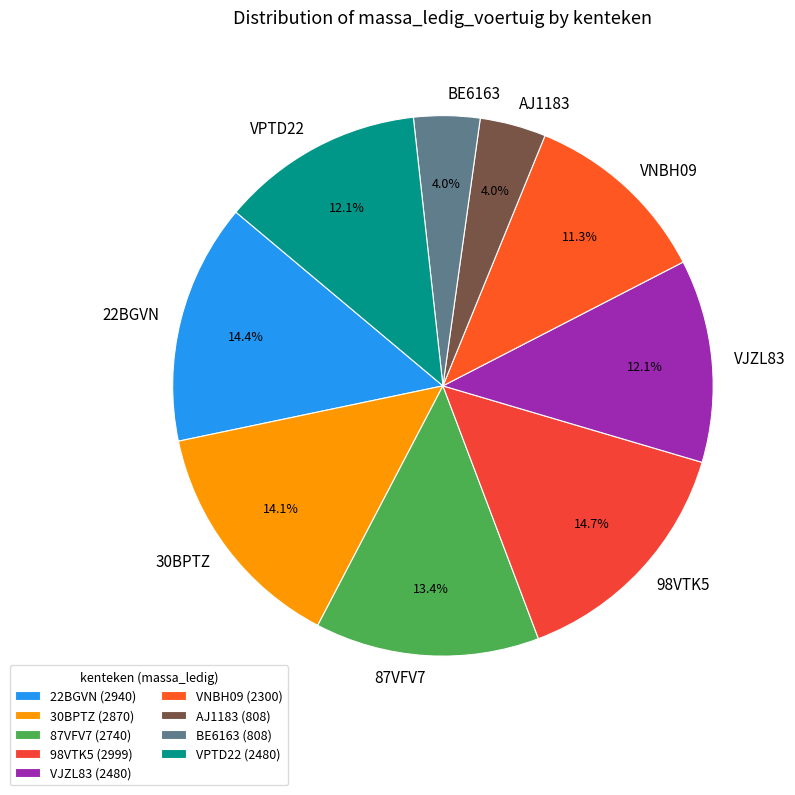

What percentage do 98VTK5 and 22BGVN together represent?

29.1%